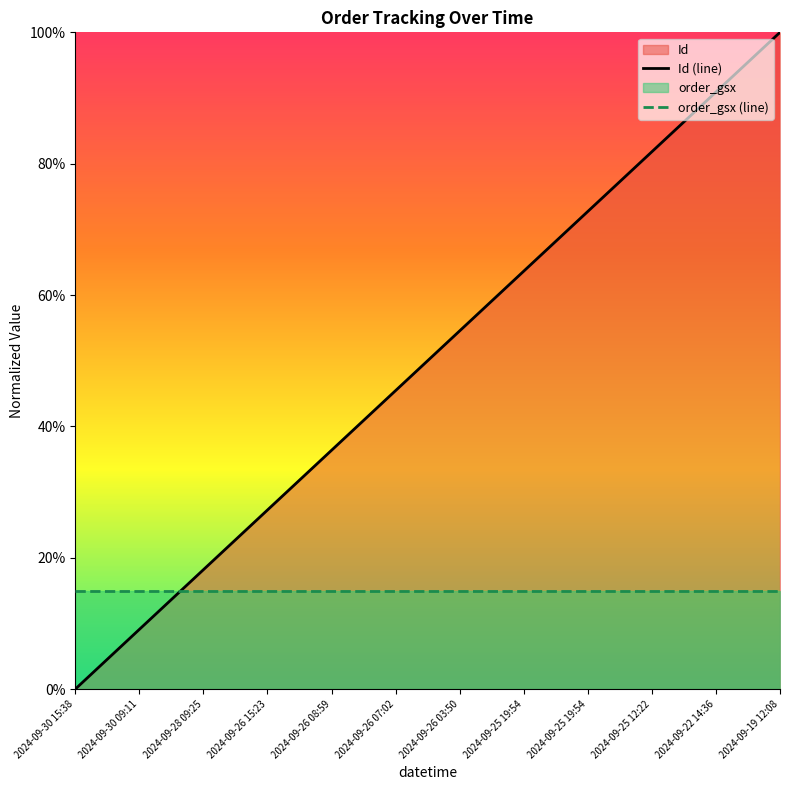

True or false: there are more than 2 points higher than both neighbors.

False